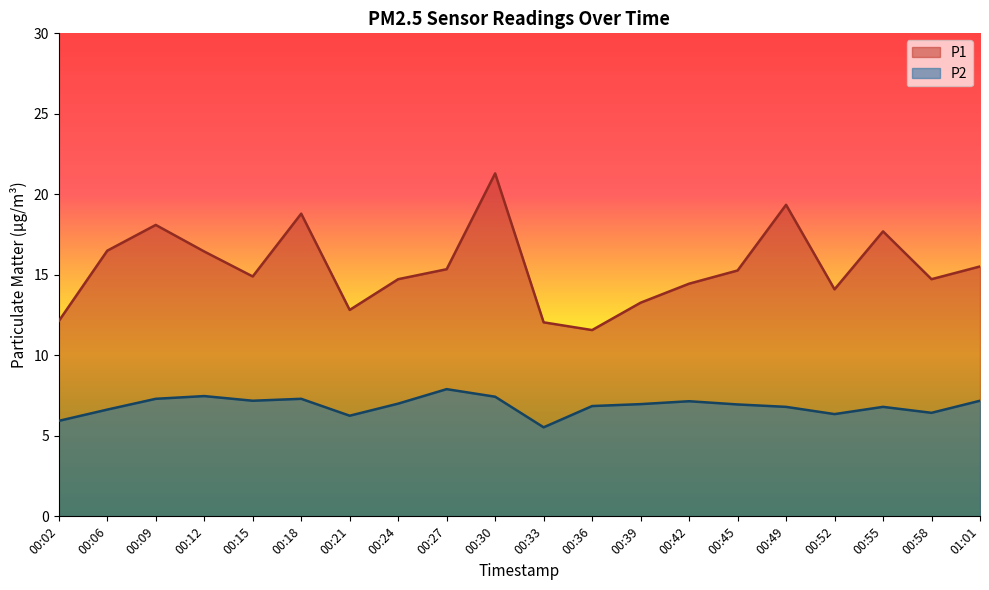

How many data points in P2 are above 6?

18